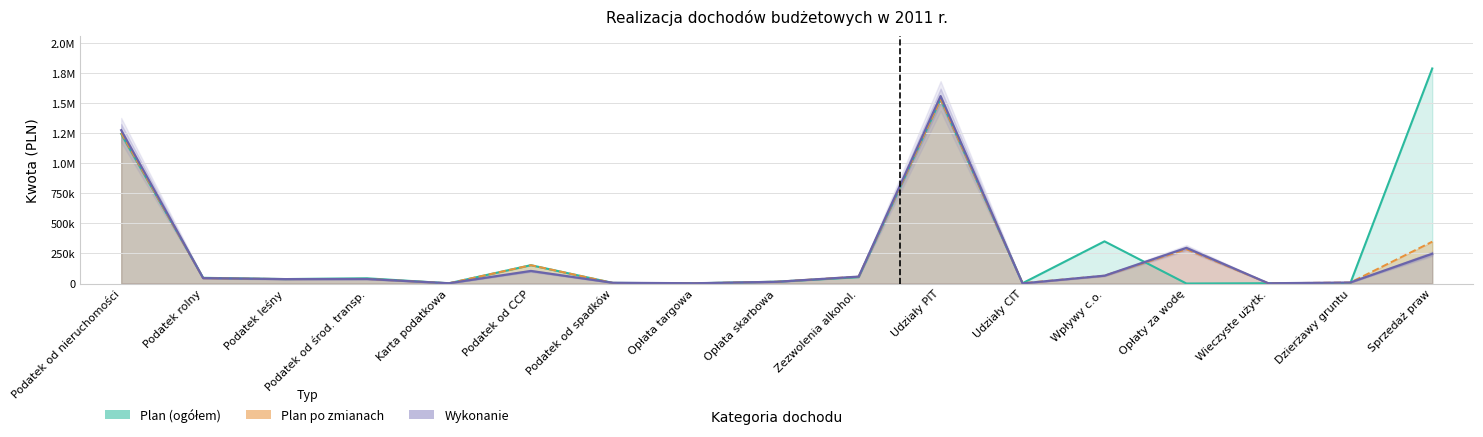

The po_zmianach series shows 15000.0 at Opłata skarbowa. True or false?

True